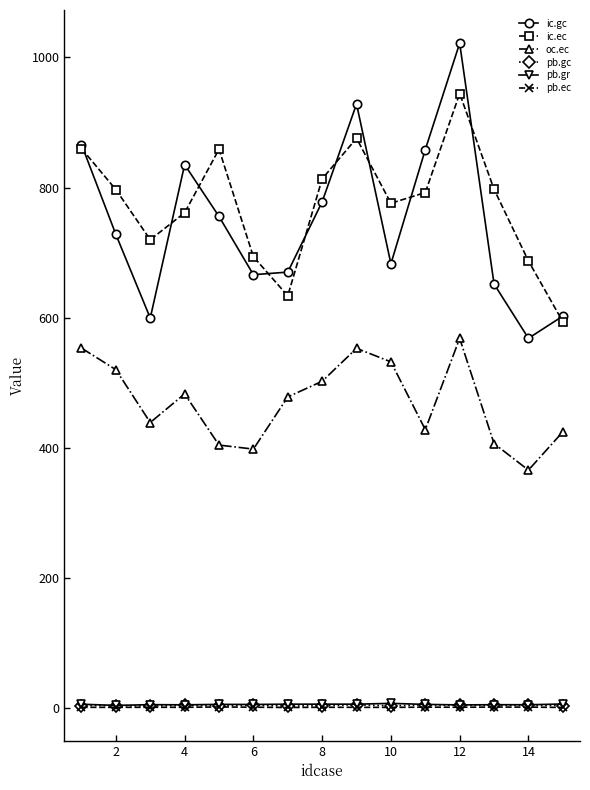

True or false: ic.ec and pb.gc intersect in this chart.

False